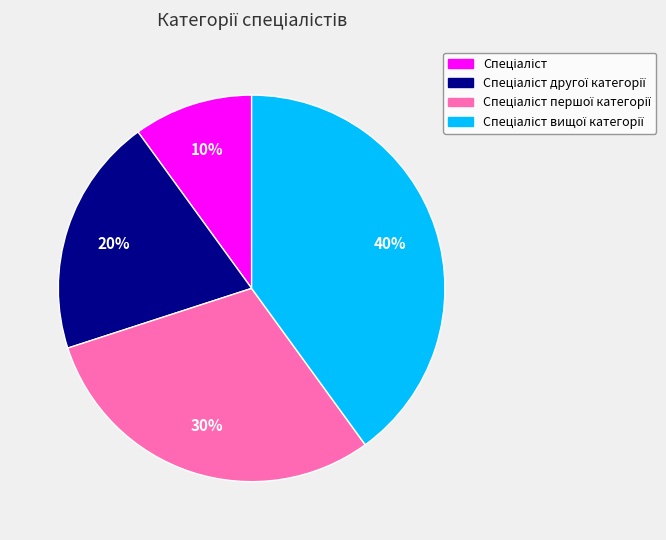

Does any single category account for the majority?

No